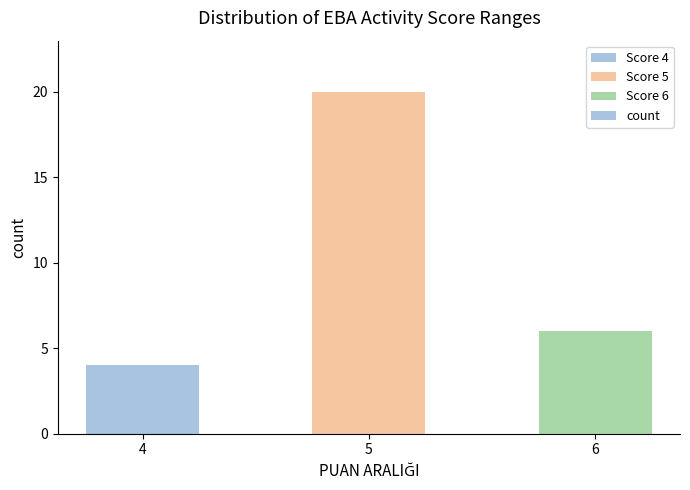

Which has a higher value, 5 or 4?

5